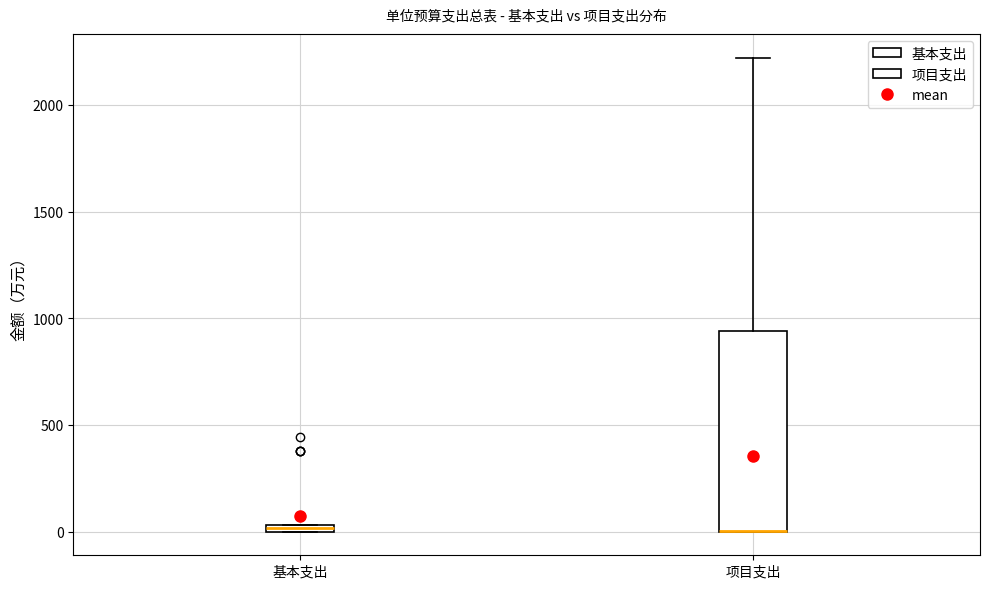

Where is the lower edge of the box for 基本支出 on the y-axis? The values are not printed on the chart, so give them approximately, as read against the axis.

0